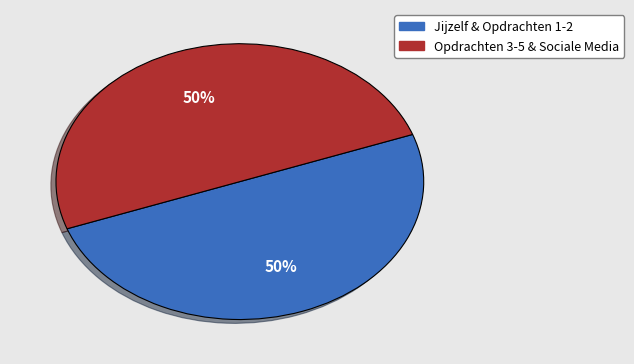

To the nearest percent, what is the average slice percentage?

50%